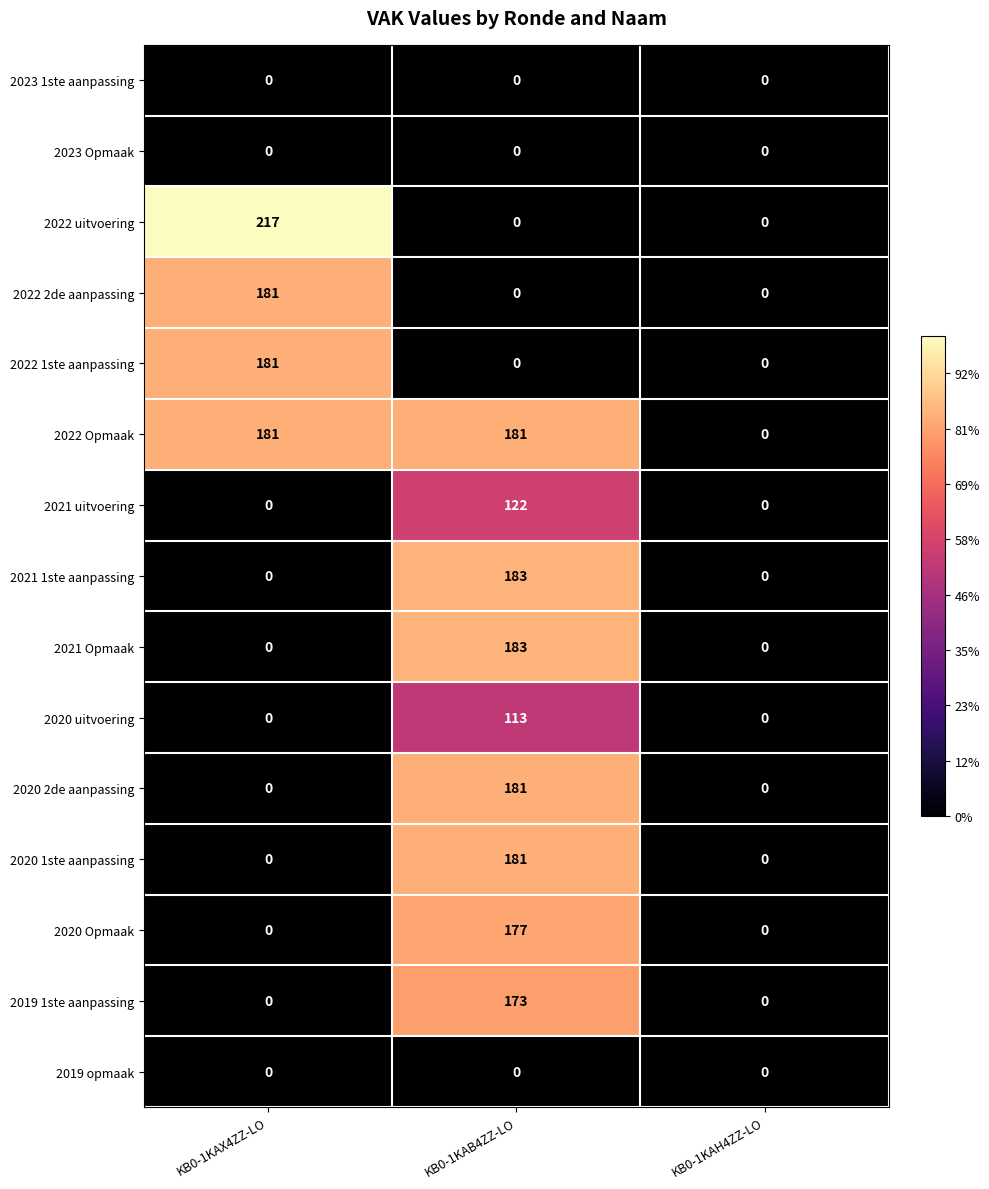

What is the highest value of the 2022 uitvoering series?

217